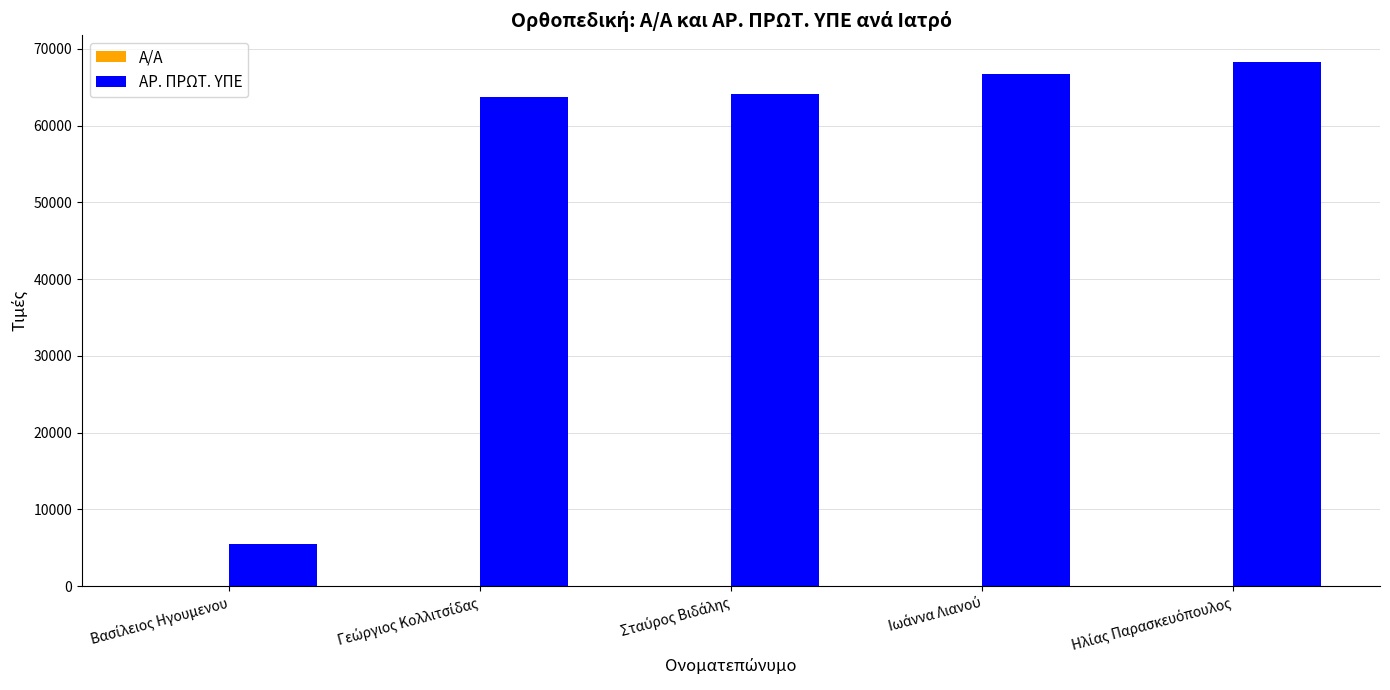

What is the highest value of the ΑΡ. ΠΡΩΤ. ΥΠΕ series?

68335